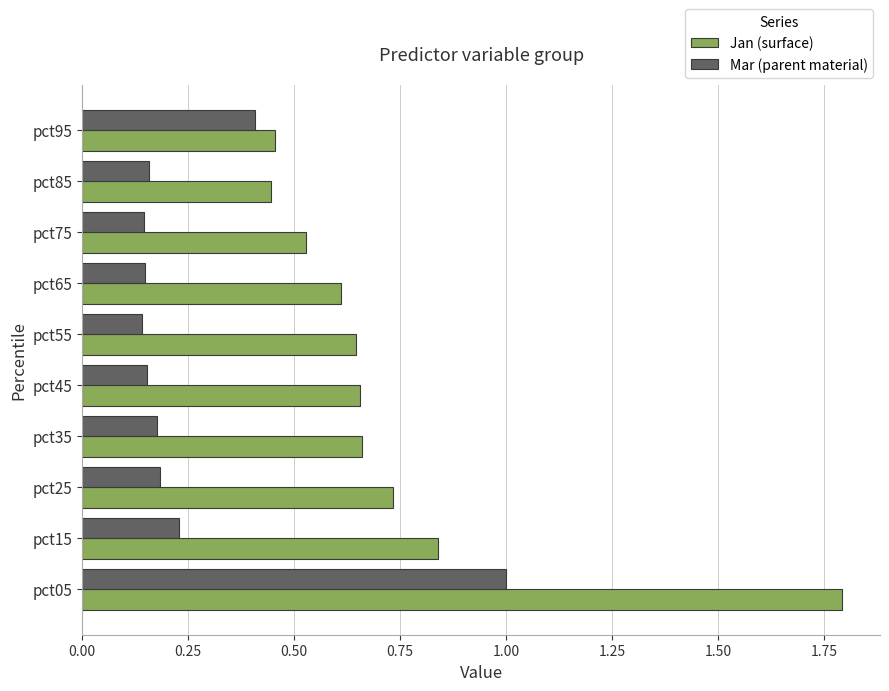

Is it true that Jan (surface) equals 0.2 at pct35?

False